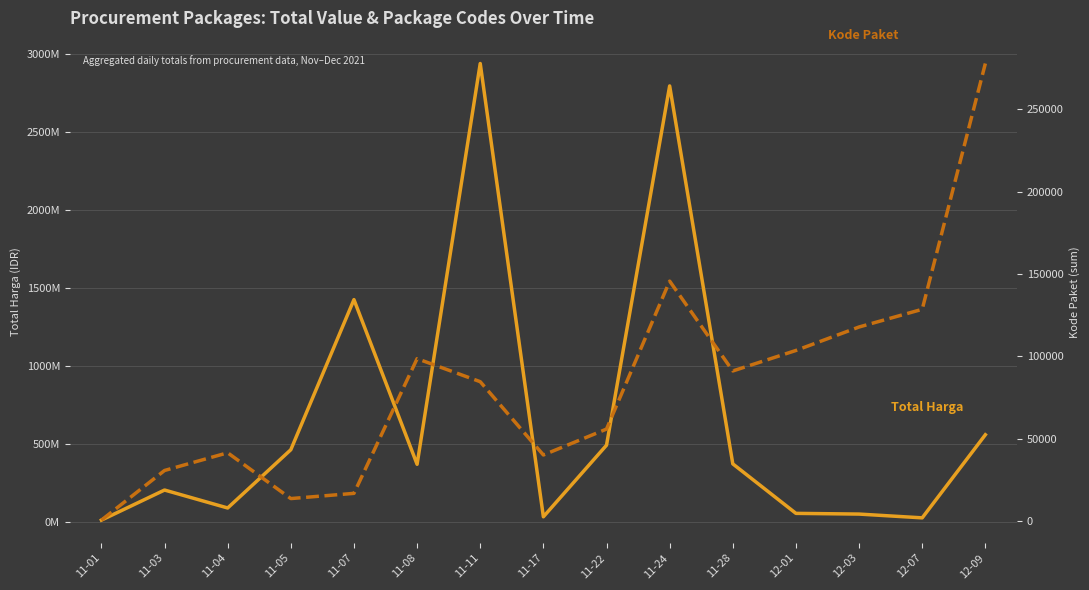

The value of Total Harga at 12-09 is 559971000. True or false?

True